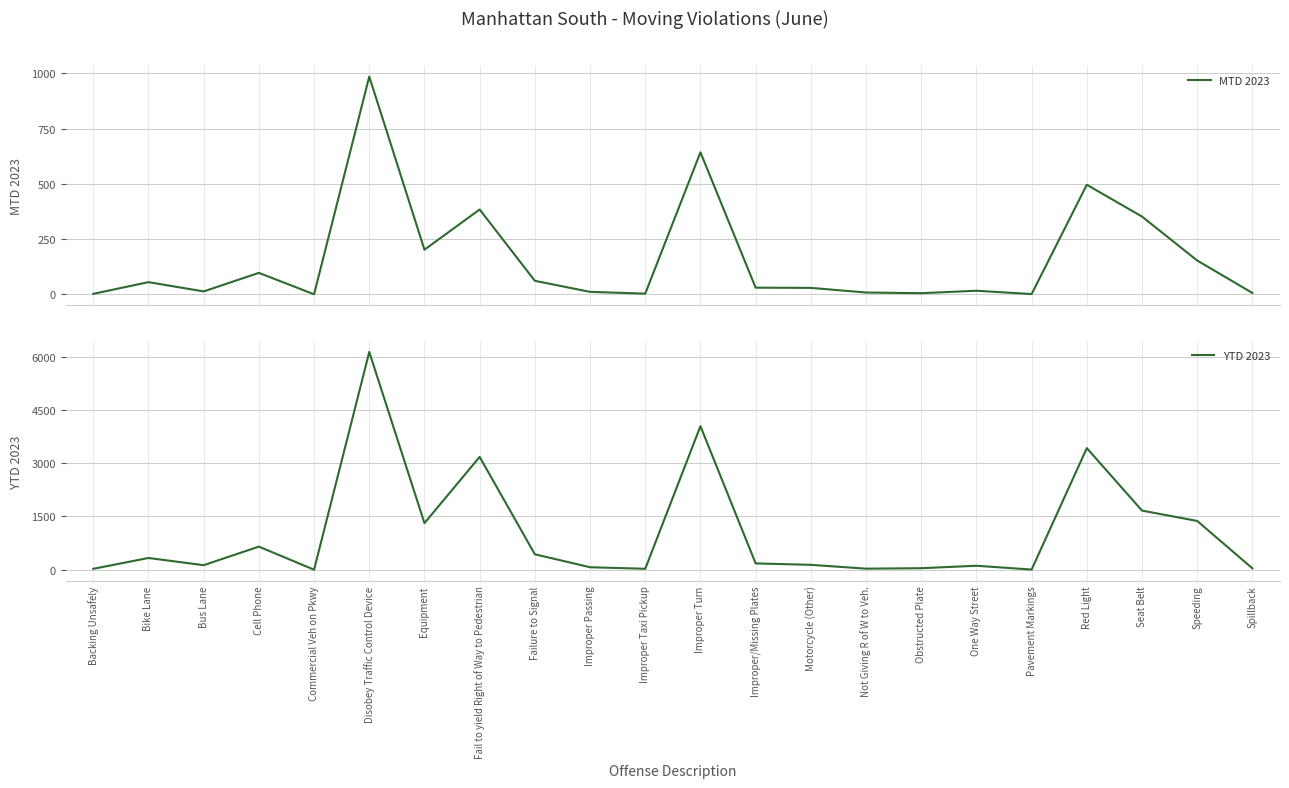

True or false: YTD 2023 and MTD 2023 intersect in this chart.

False